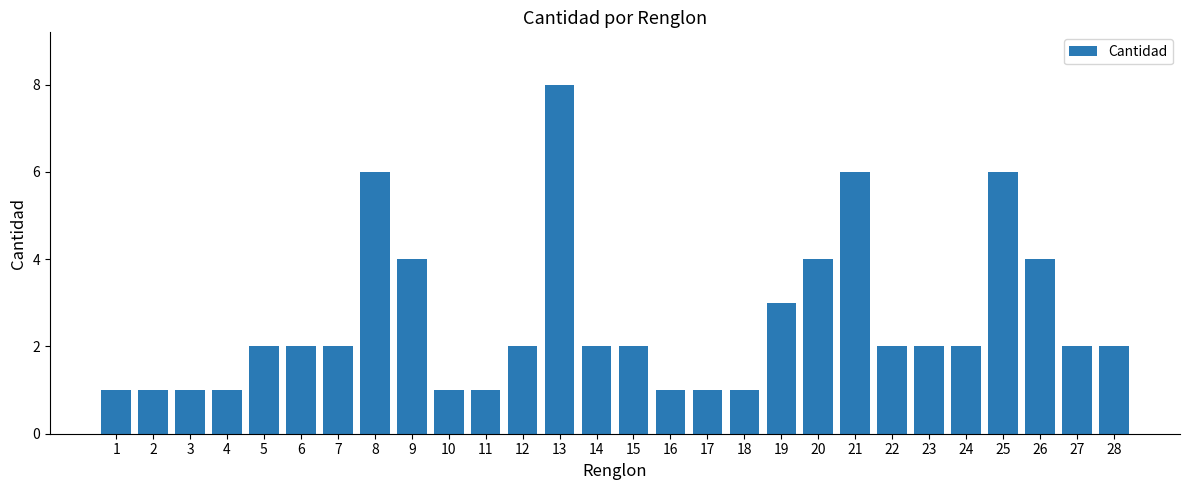

Which category has the highest value across all series?

13